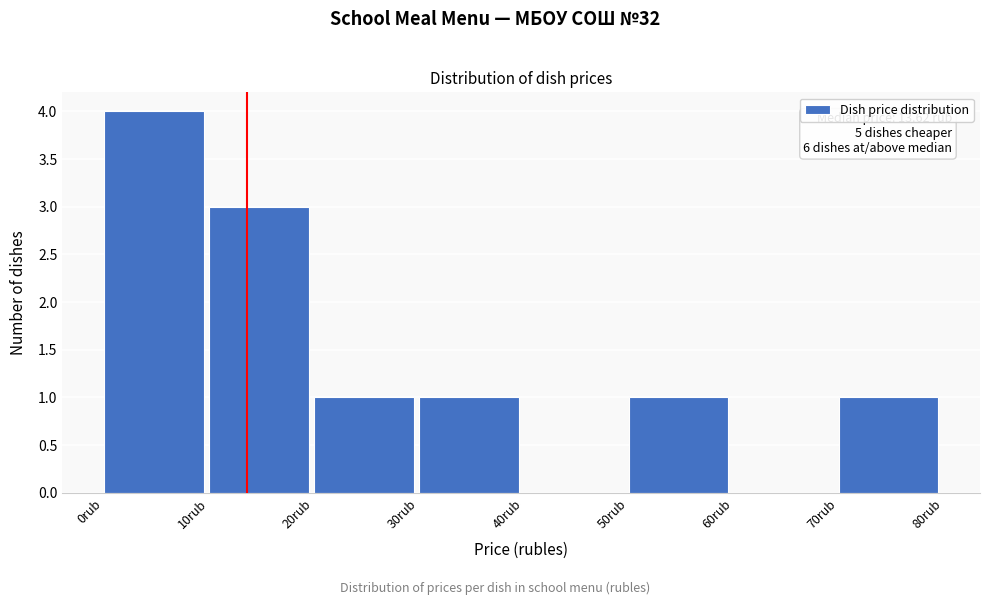

Over which range of the x-axis is the bar tallest?

0 to 10